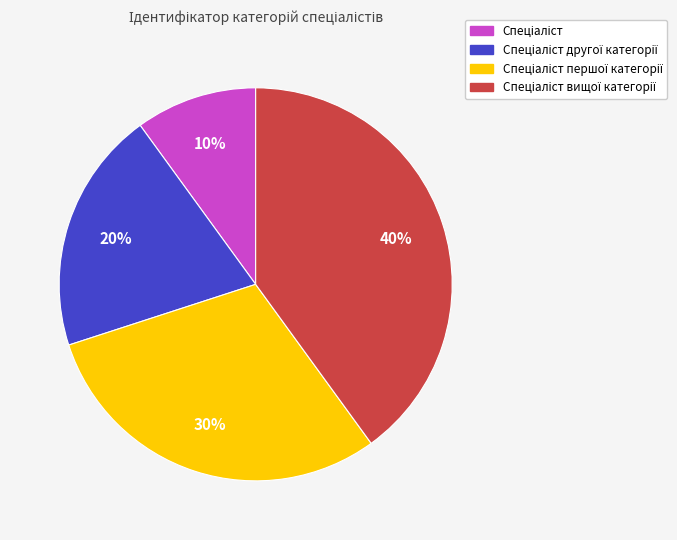

Is there a majority slice in this chart?

No